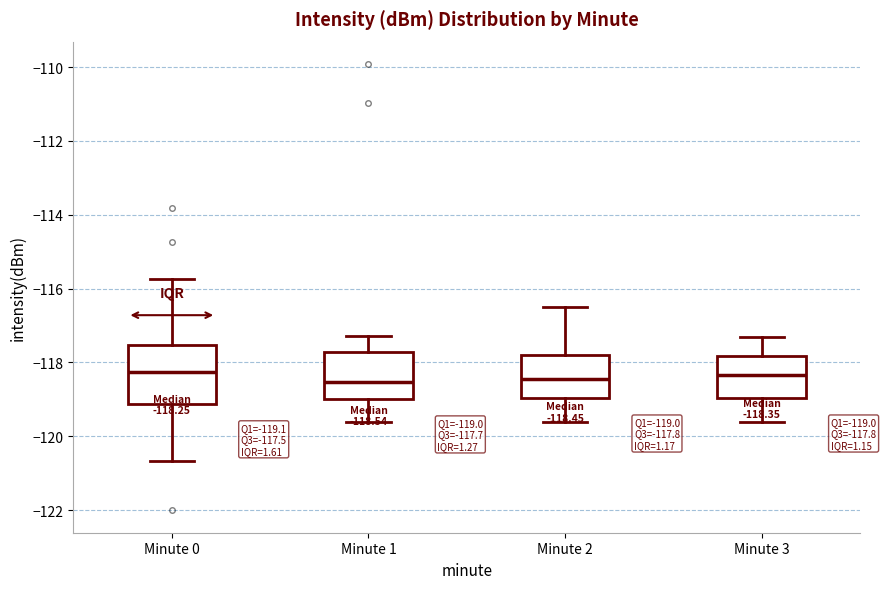

Comparing the boxes themselves (not the whiskers), which one is the tallest?

Minute 0